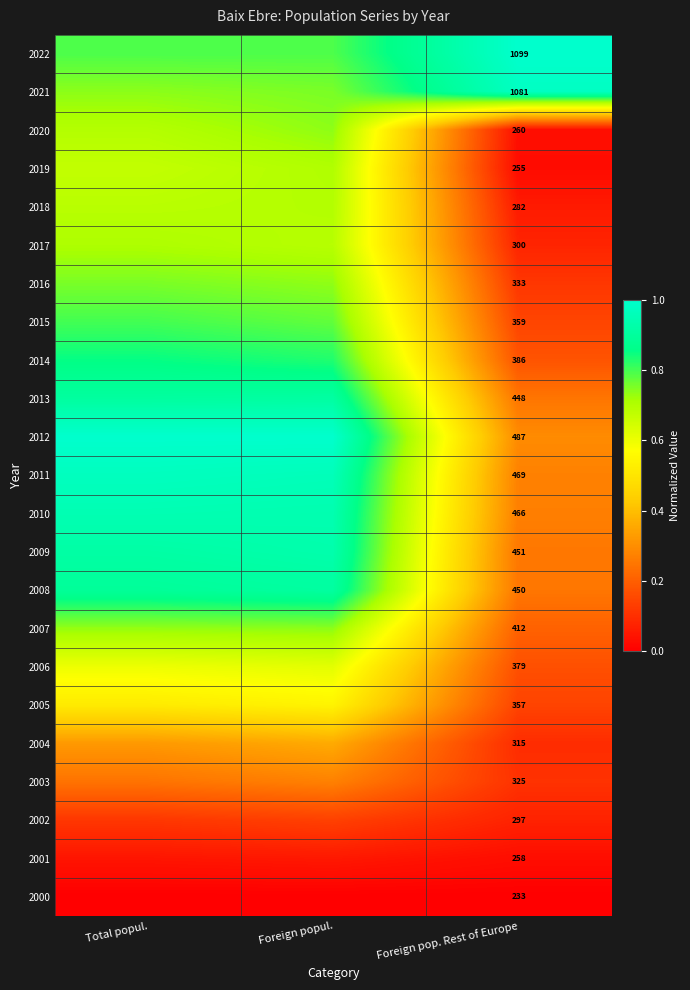

Is the value of 2013 at Foreign pop. Rest of Europe greater than the value of 2007 at Foreign pop. Rest of Europe?

Yes